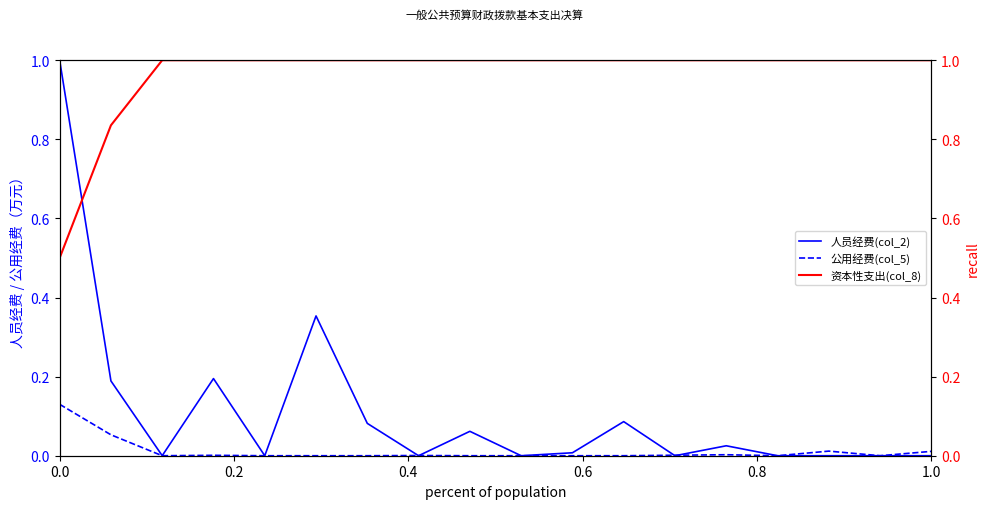

How many interior local peaks does the 人员经费(col_2) series have?

5